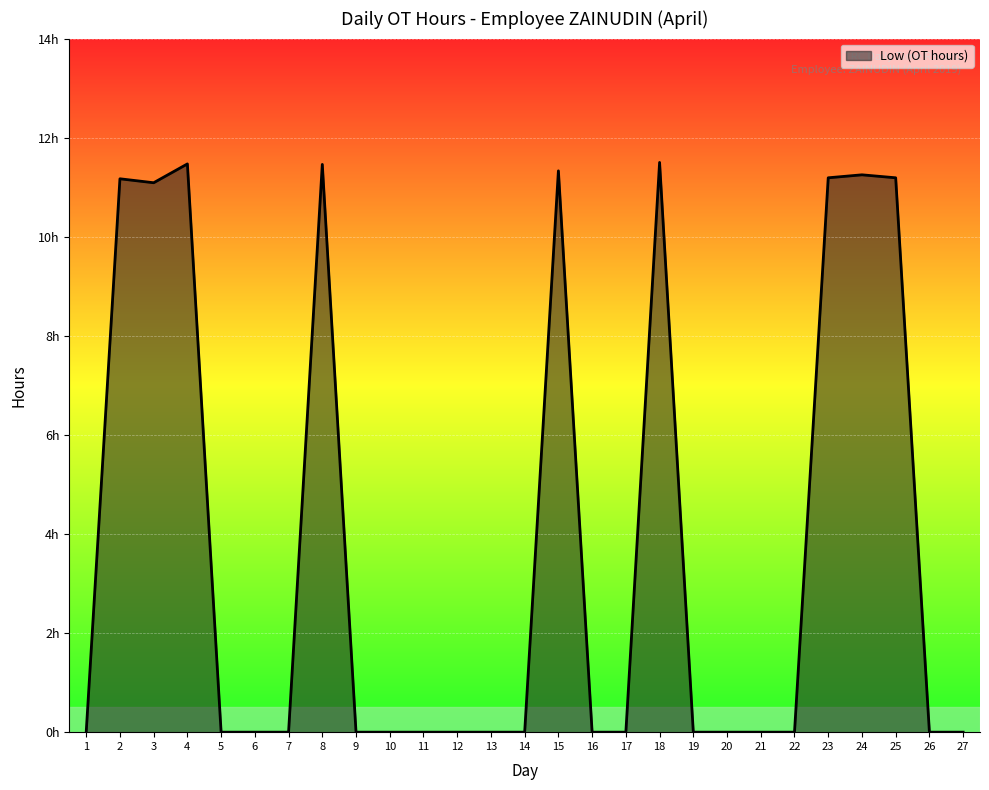

Does the chart display data point markers on the line(s)?

No